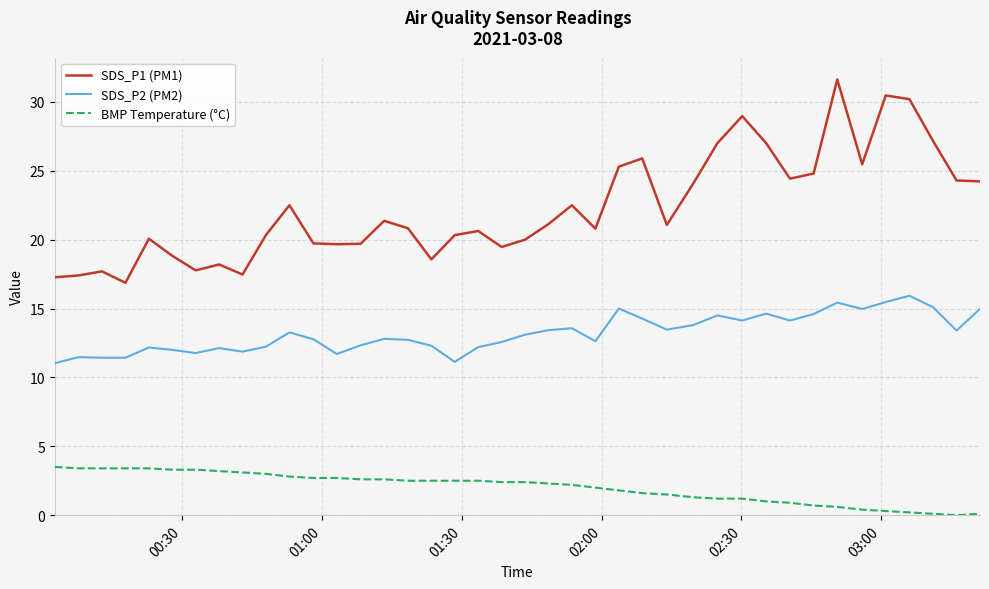

True or false: SDS_P2 (PM2) and SDS_P1 (PM1) intersect in this chart.

False